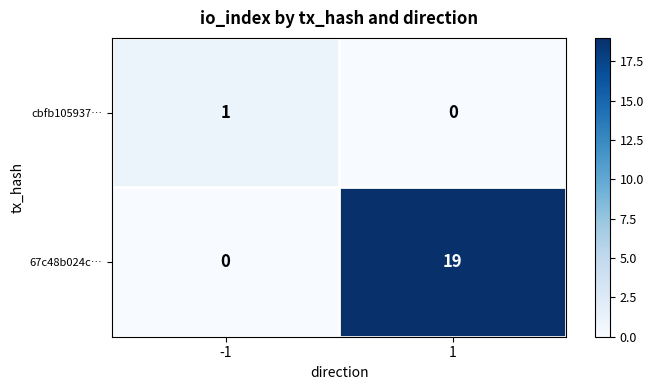

At how many categories does at least one series exceed 9?

1